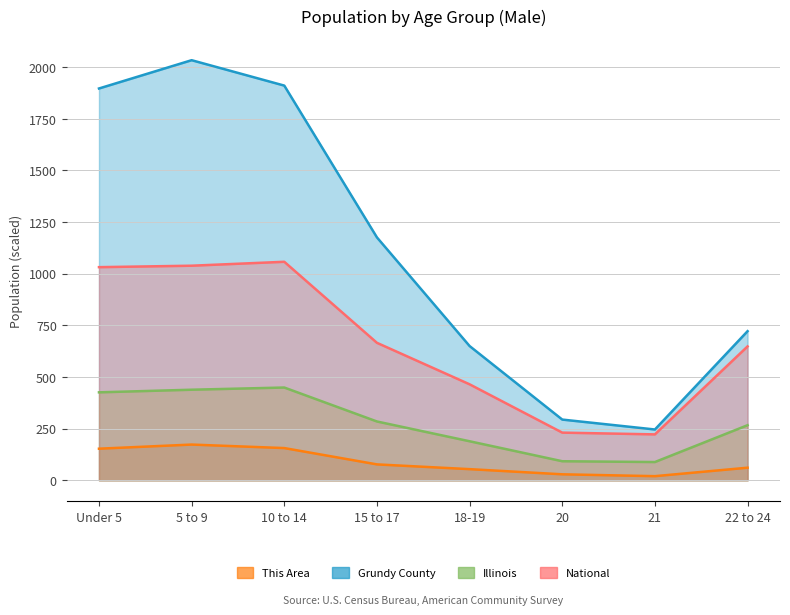

In Illinois, how many points are lower than both neighbors (excluding endpoints)?

1